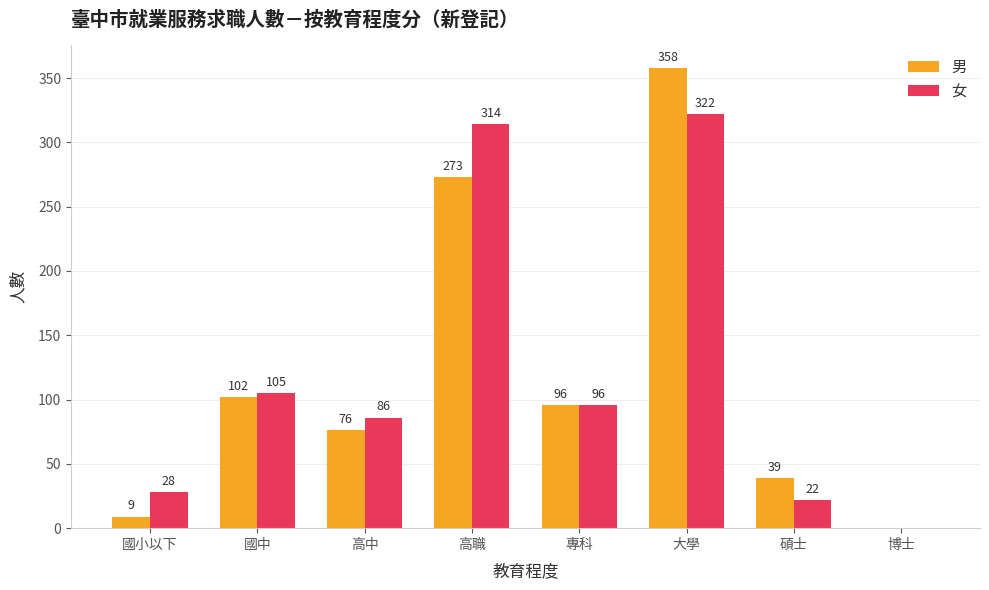

Count the number of data series in this chart.

2